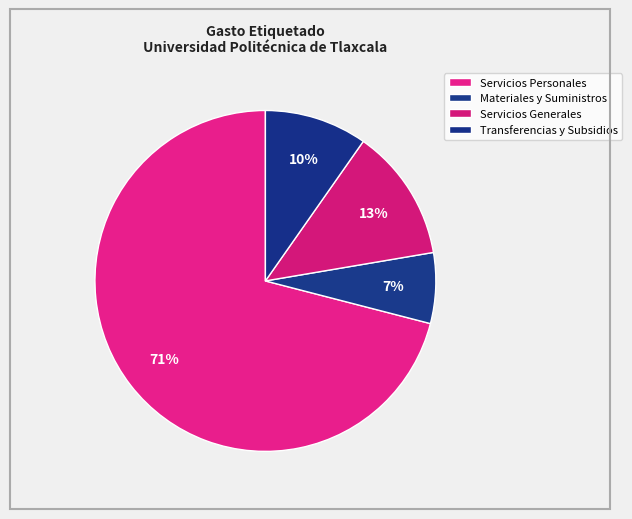

Do Transferencias y Subsidios and Servicios Personales together represent more than half of the pie?

Yes